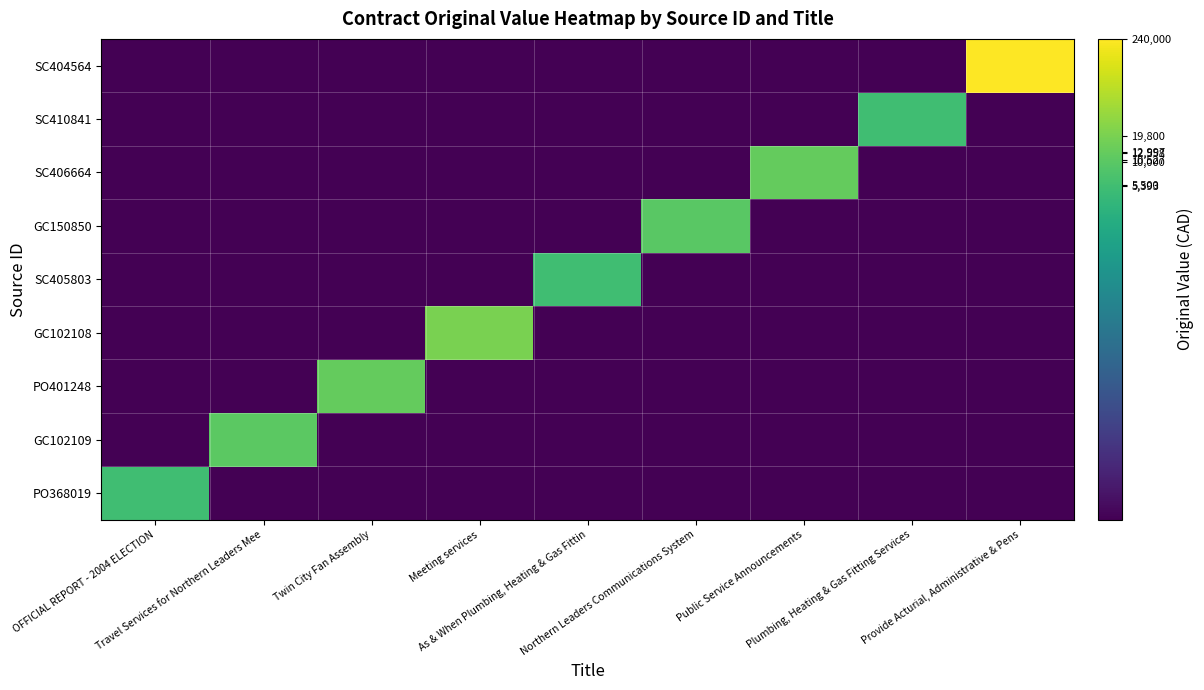

Count the number of categories in the chart.

9